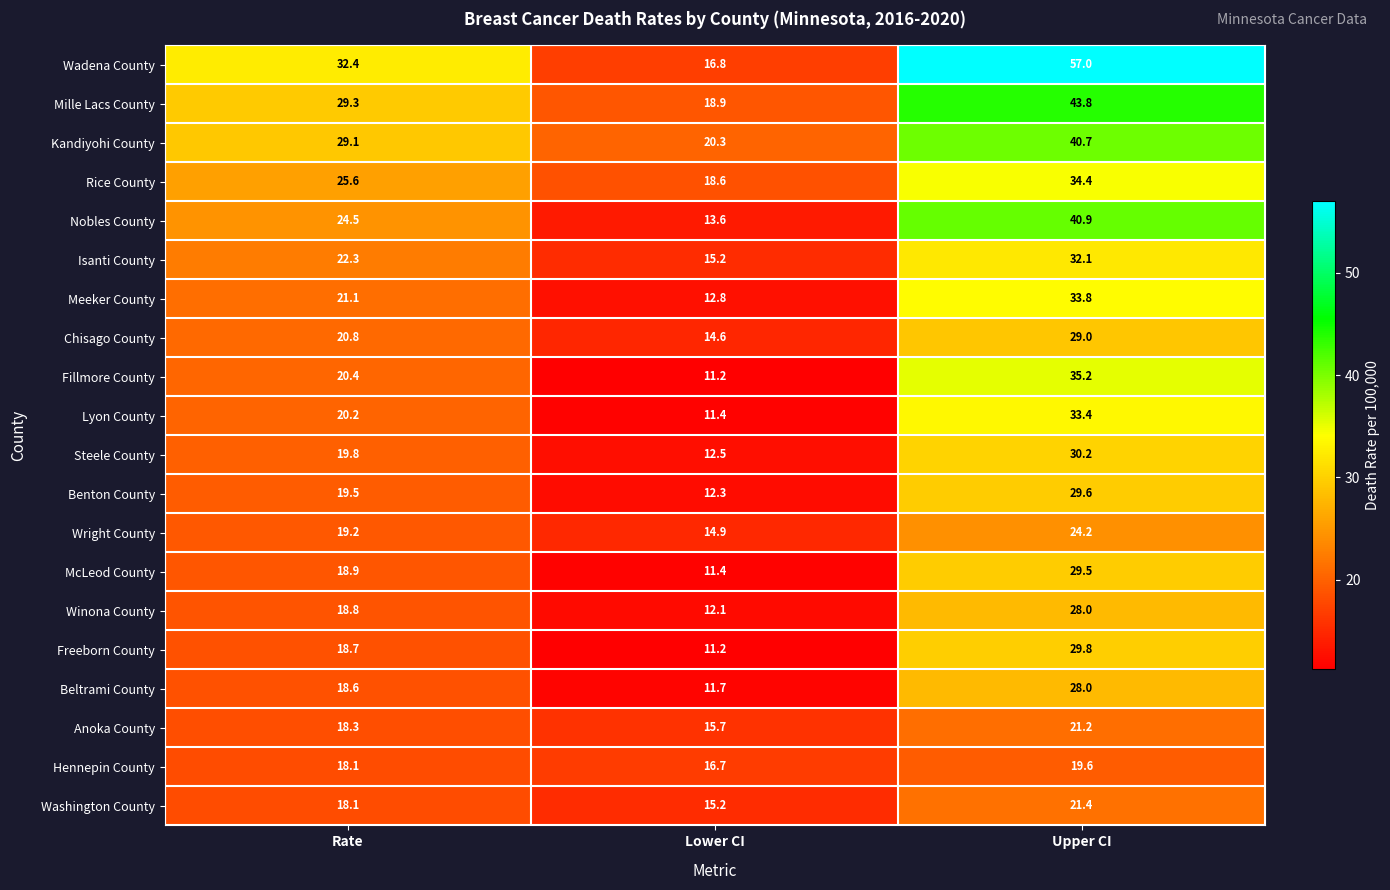

What is the difference between the McLeod County values at Rate and Upper CI?

10.6